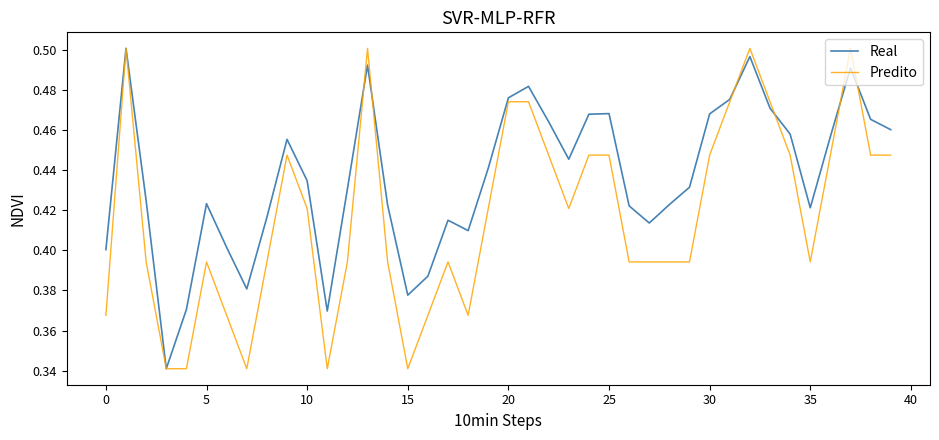

List the series in order of their overall mean, highest first.

Real, Predito